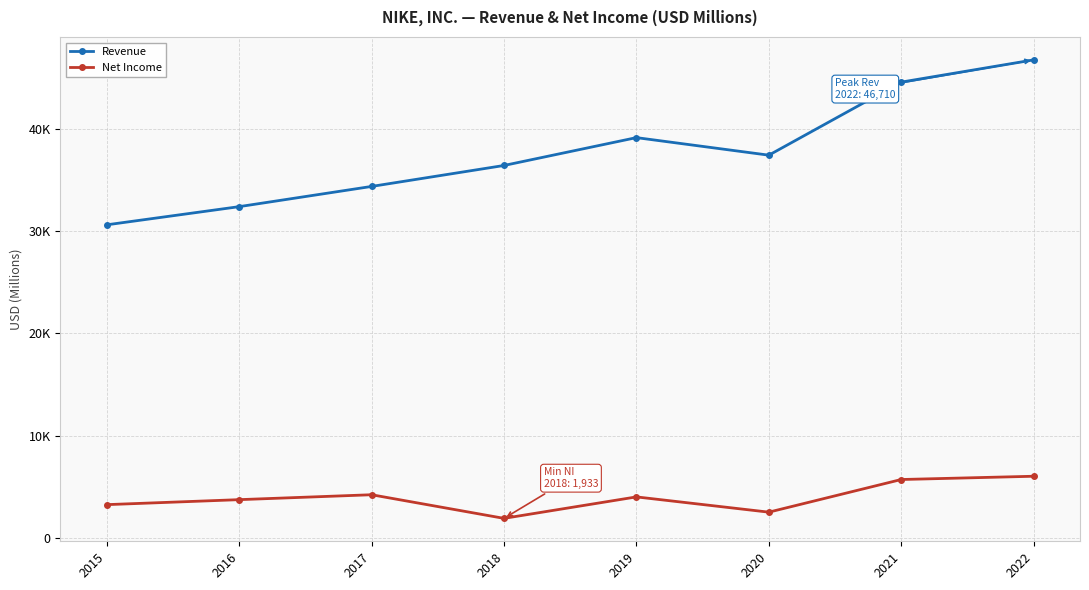

What are all the series names shown in the legend?

Revenue, Net Income